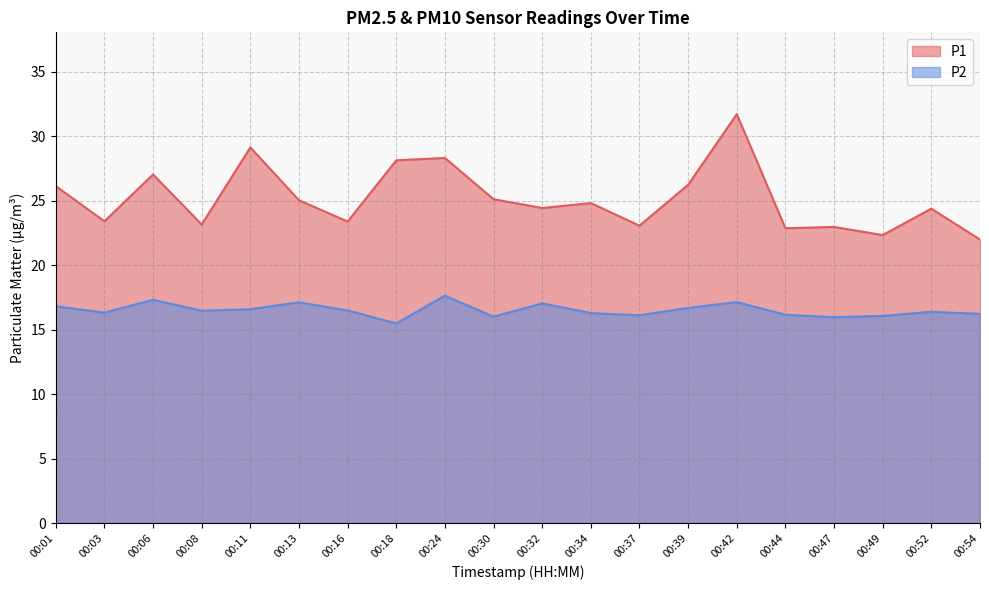

List the series in order of their peak value, lowest first.

P2, P1